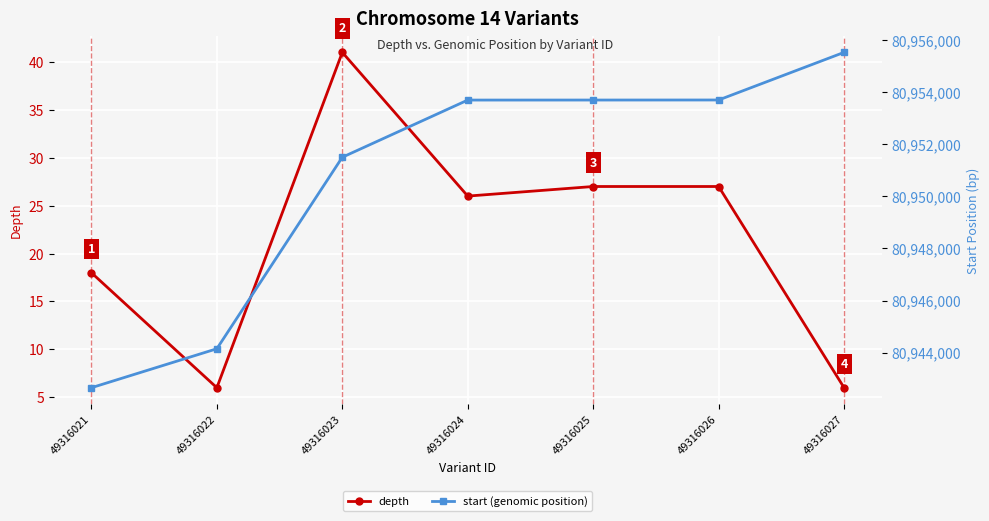

What is the total value across all series at 49316024?

80953728